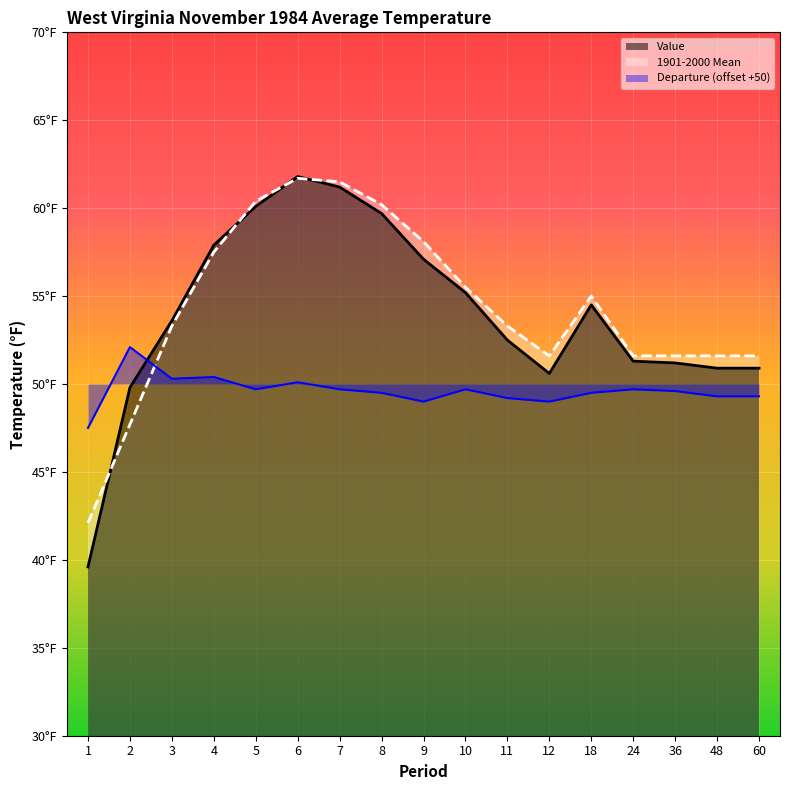

How many lines are shown in the chart?

3